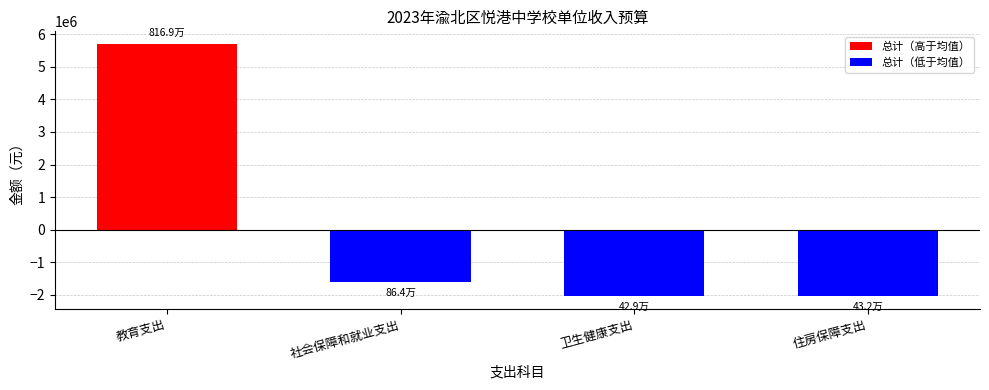

At which label is the value closest to 1825576?

社会保障和就业支出